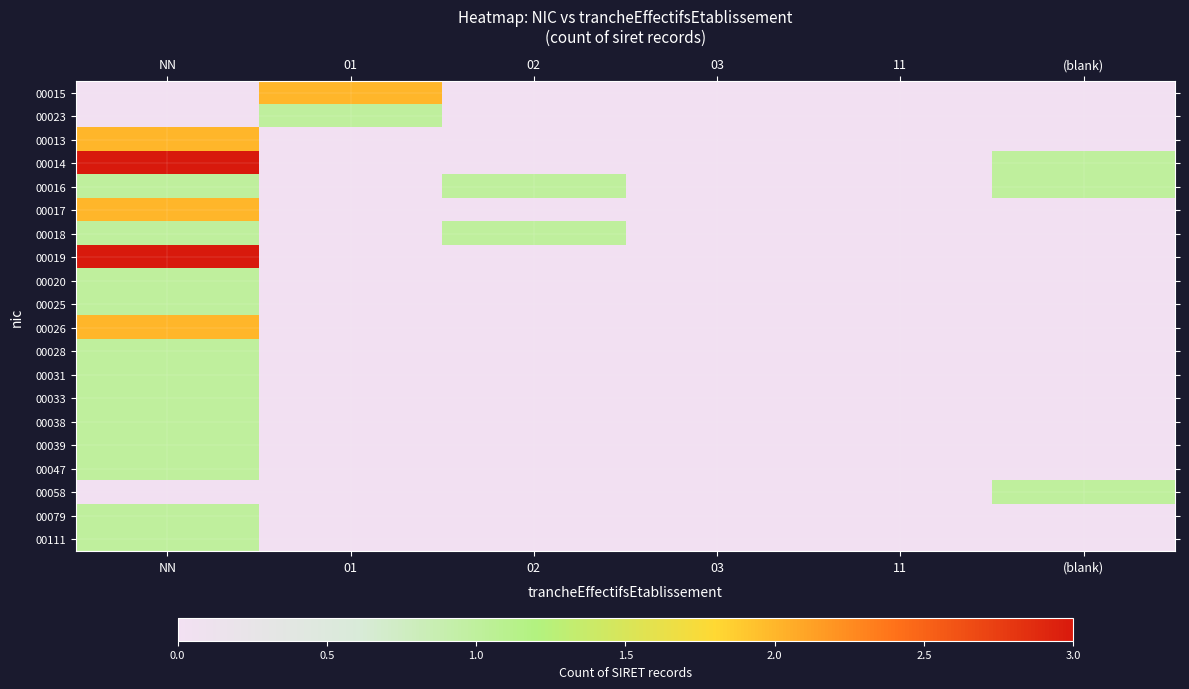

Which category has the lowest value across all series?

NN